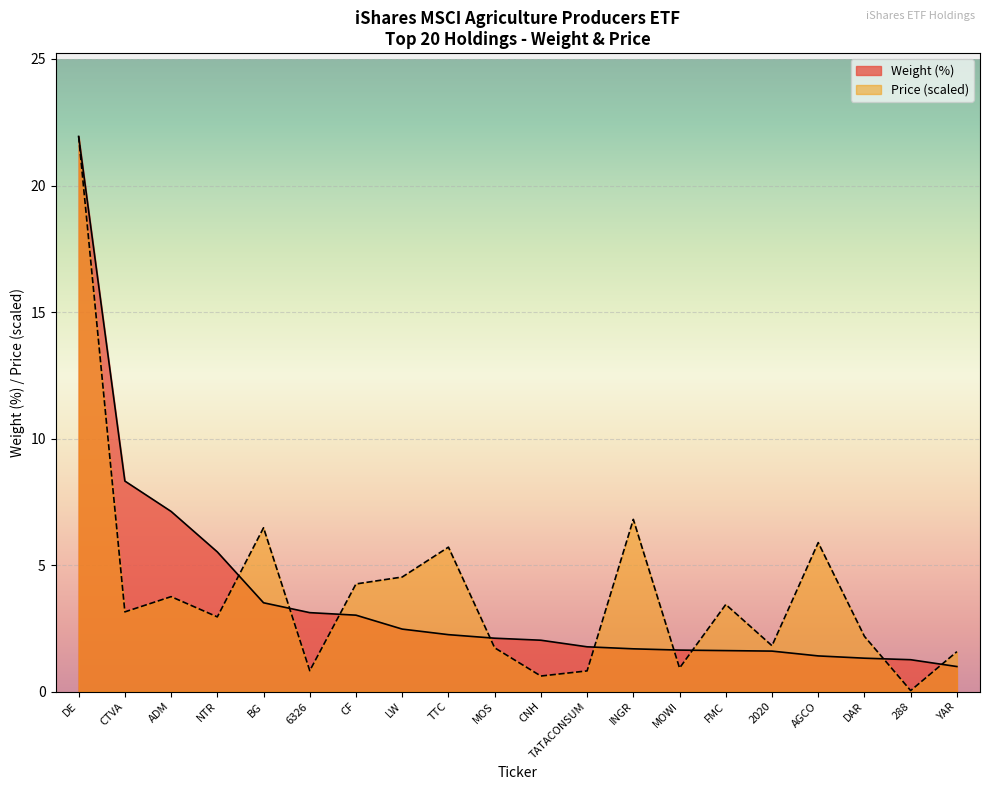

At which label does Price first exceed 3?

DE